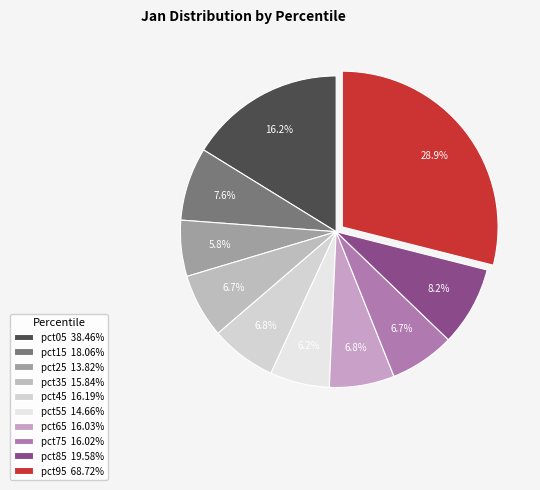

Count the number of slices in the pie.

10